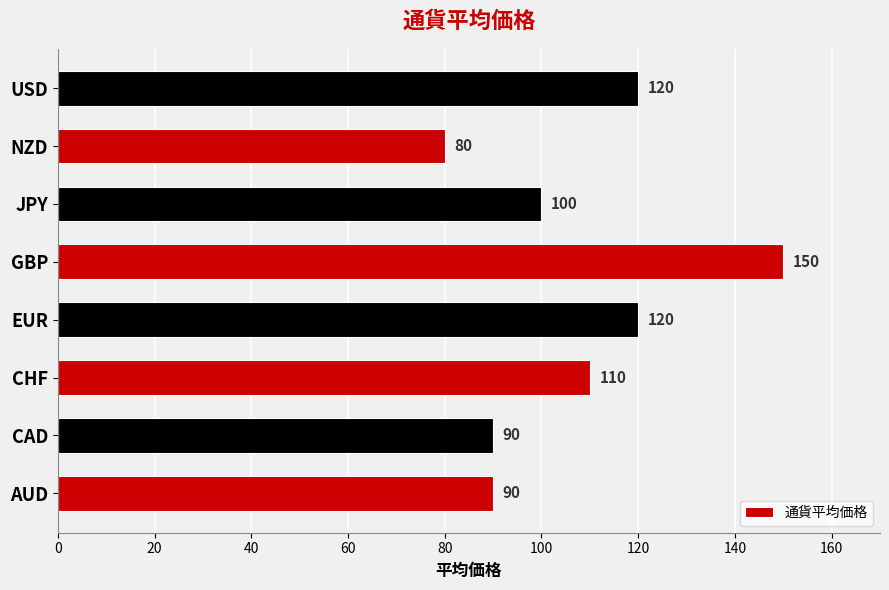

What is the difference between the second highest and minimum values?

40